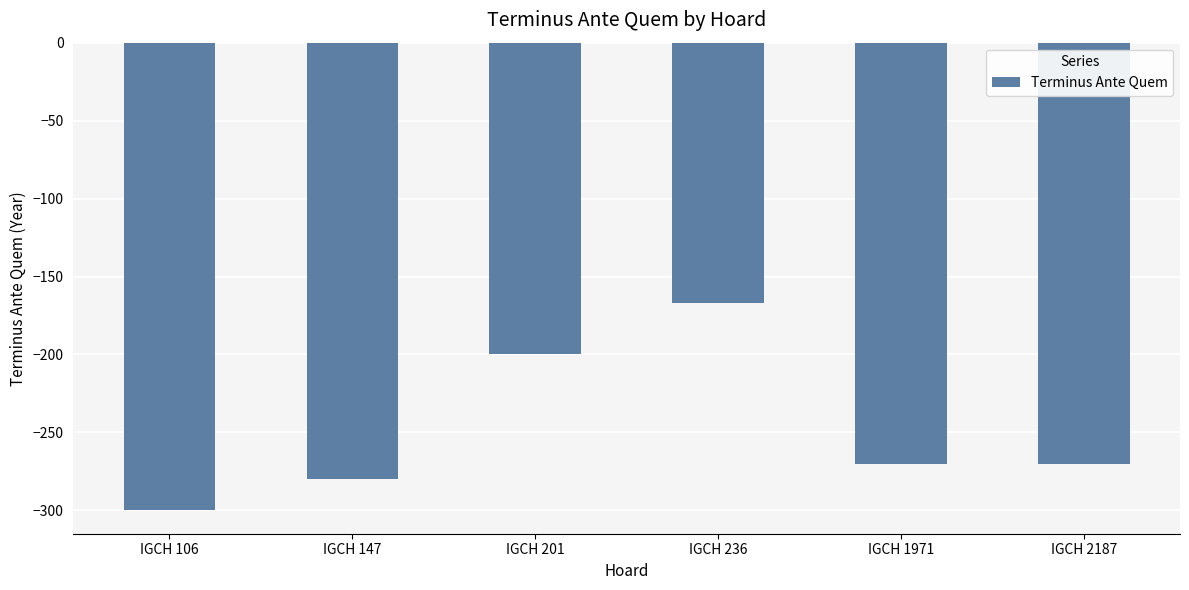

What is the smallest value displayed?

-300